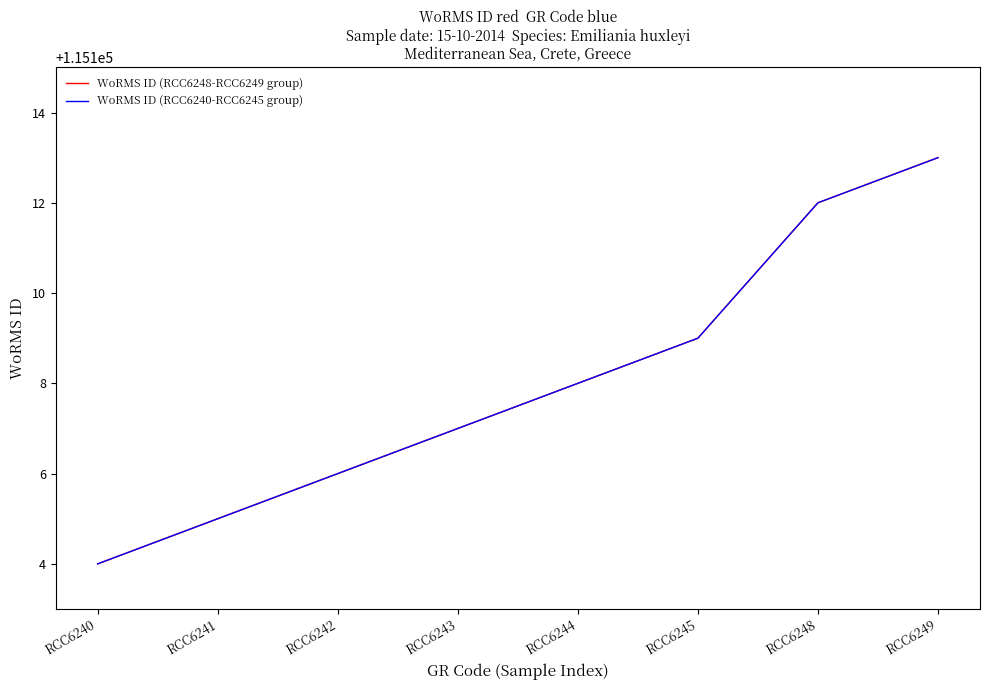

Does the chart have visible grid lines?

No